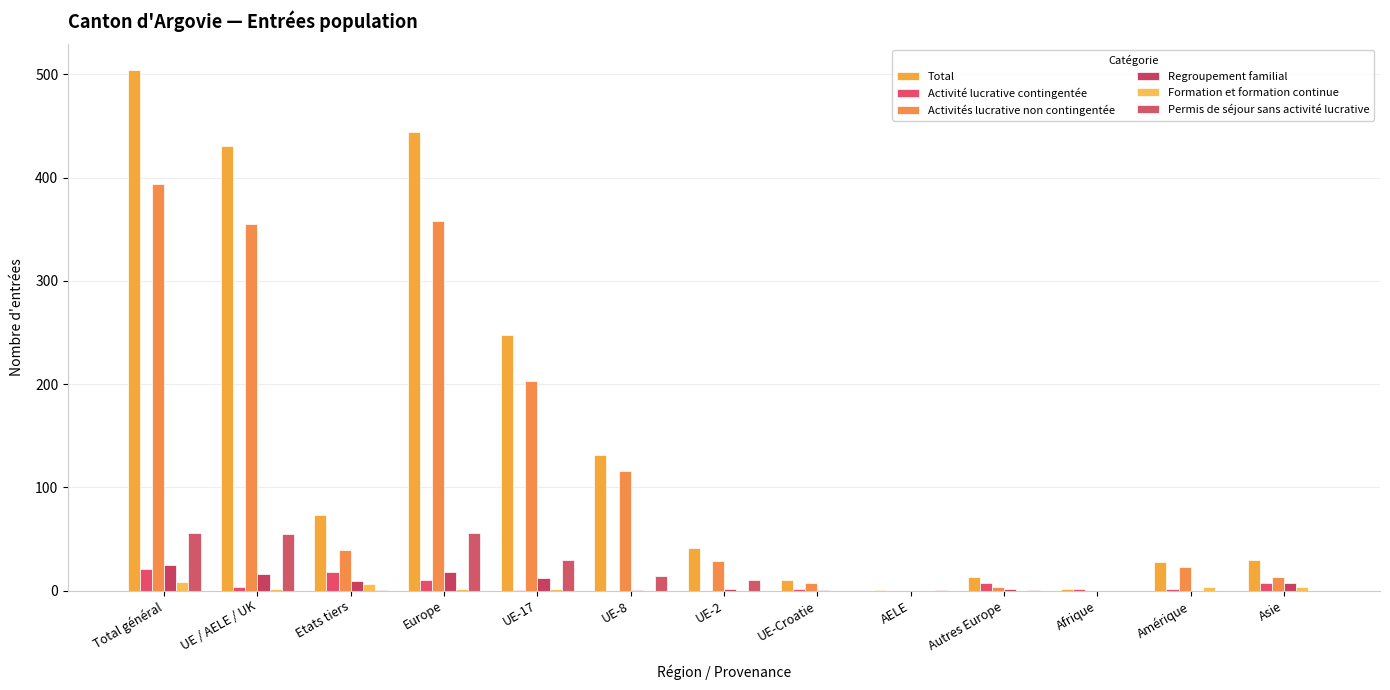

How many categories are shown in the chart?

13